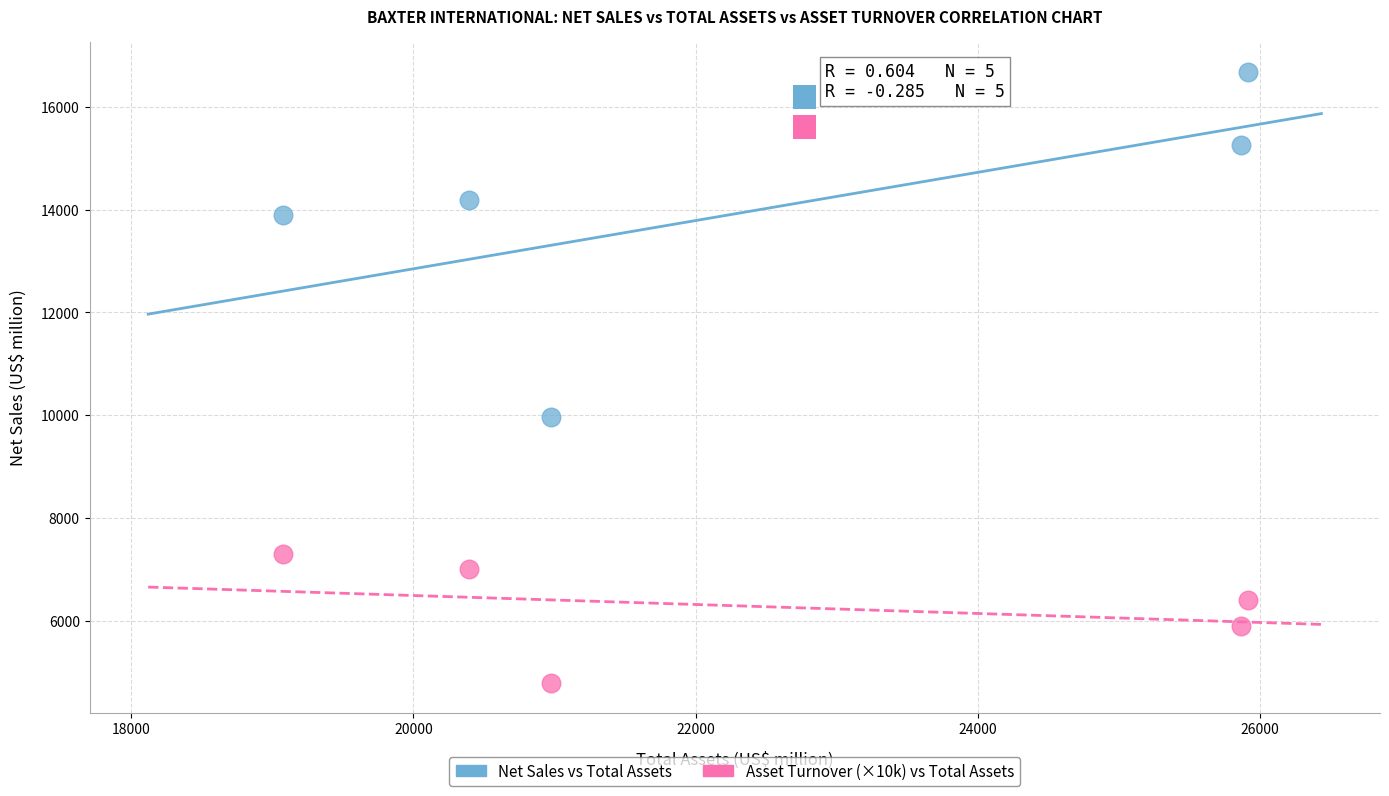

What is the X range (max minus min) for the scatter plot?

6844